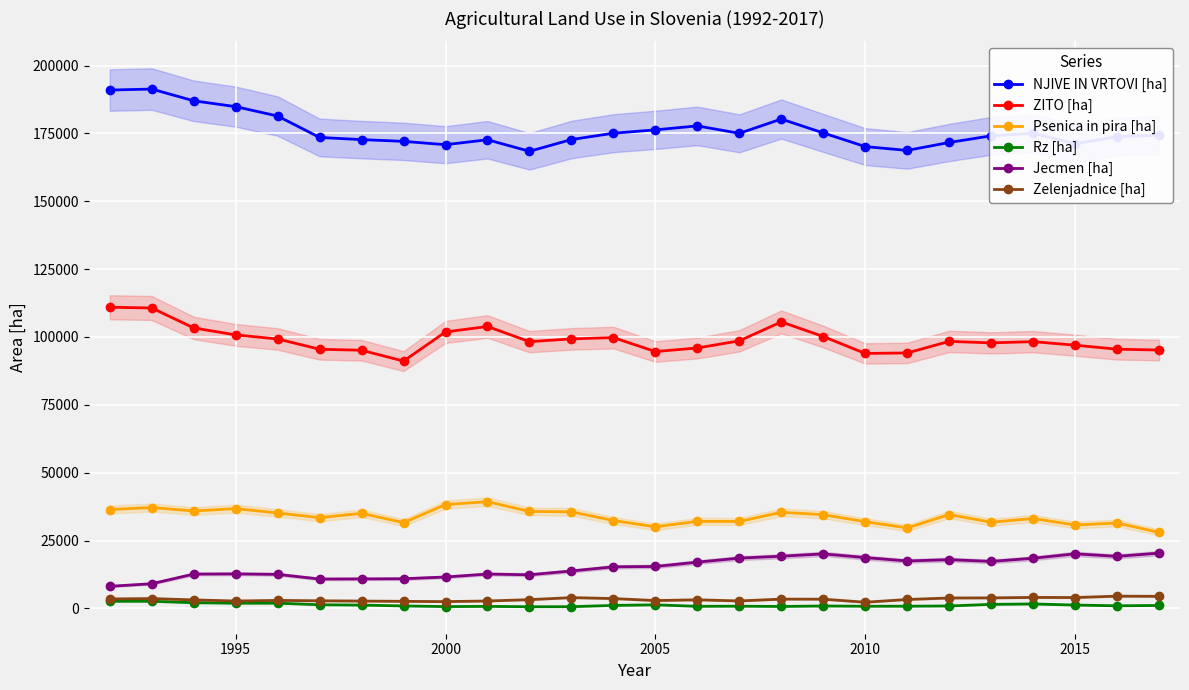

True or false: Psenica in pira [ha] and Zelenjadnice [ha] cross at least once.

False